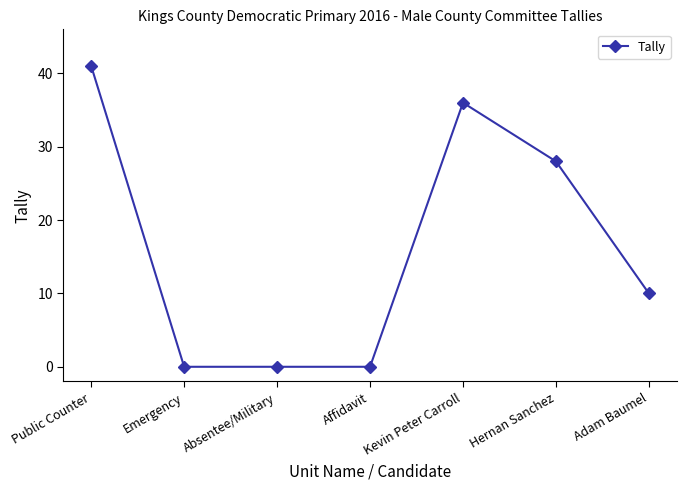

At which label is the value closest to 20?

Hernan Sanchez